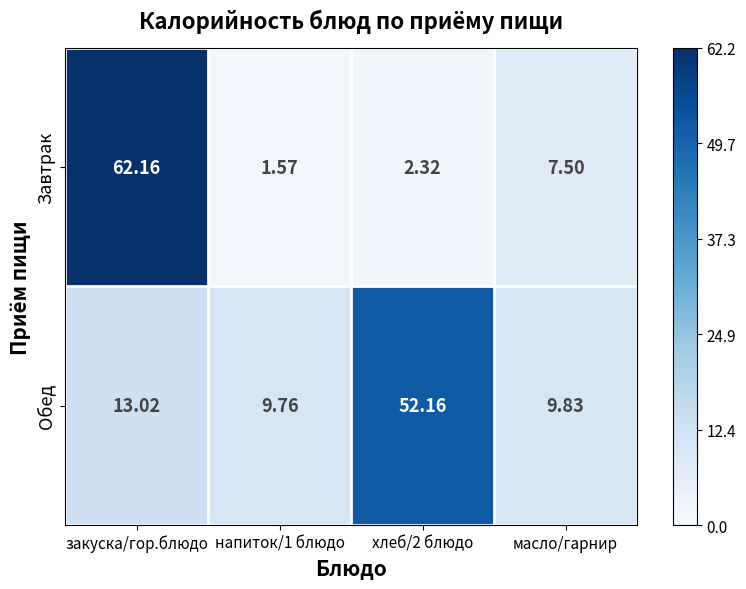

List the series in order of their peak value, highest first.

Завтрак, Обед